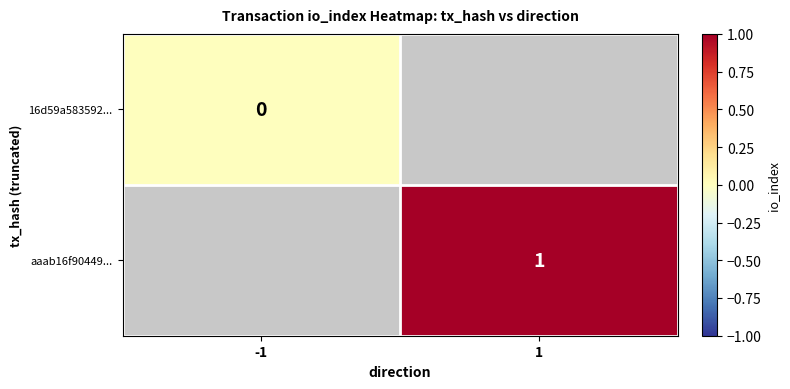

How many data points does each series have?

2